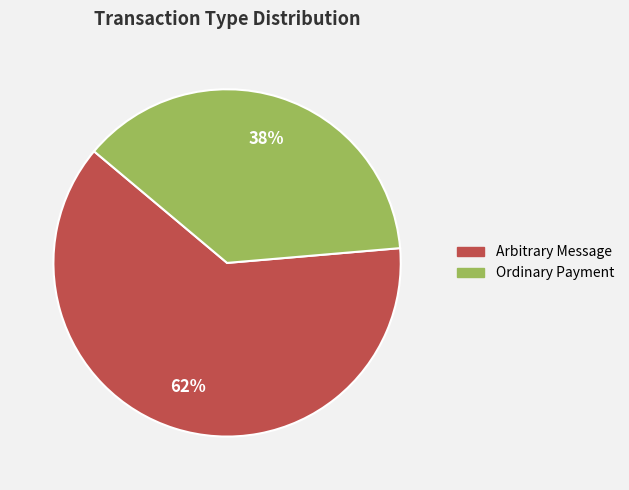

Which category accounts for the majority?

Arbitrary Message